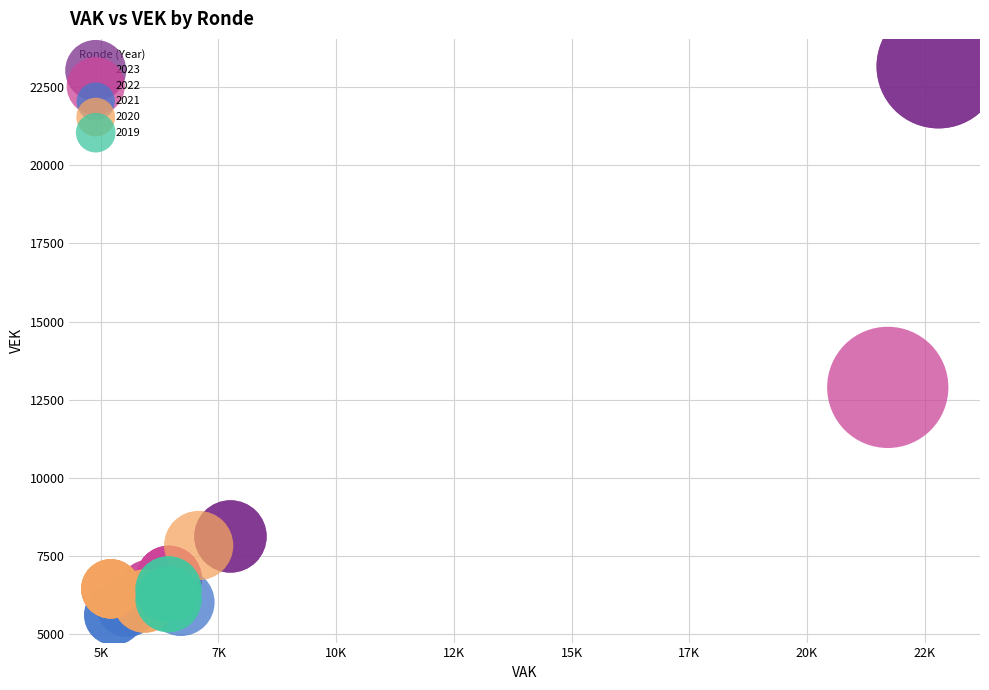

What are all the series names shown in the legend?

2023, 2022, 2021, 2020, 2019